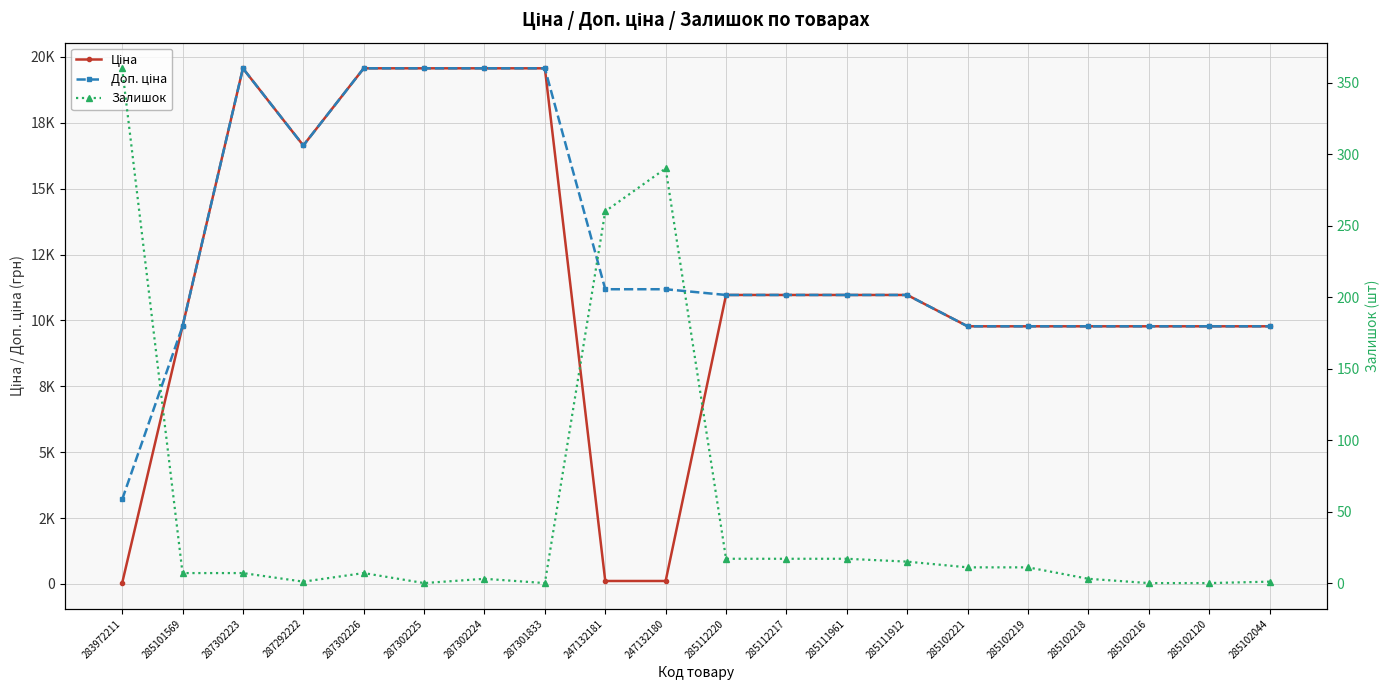

How many interior local valleys does the Ціна series have?

1